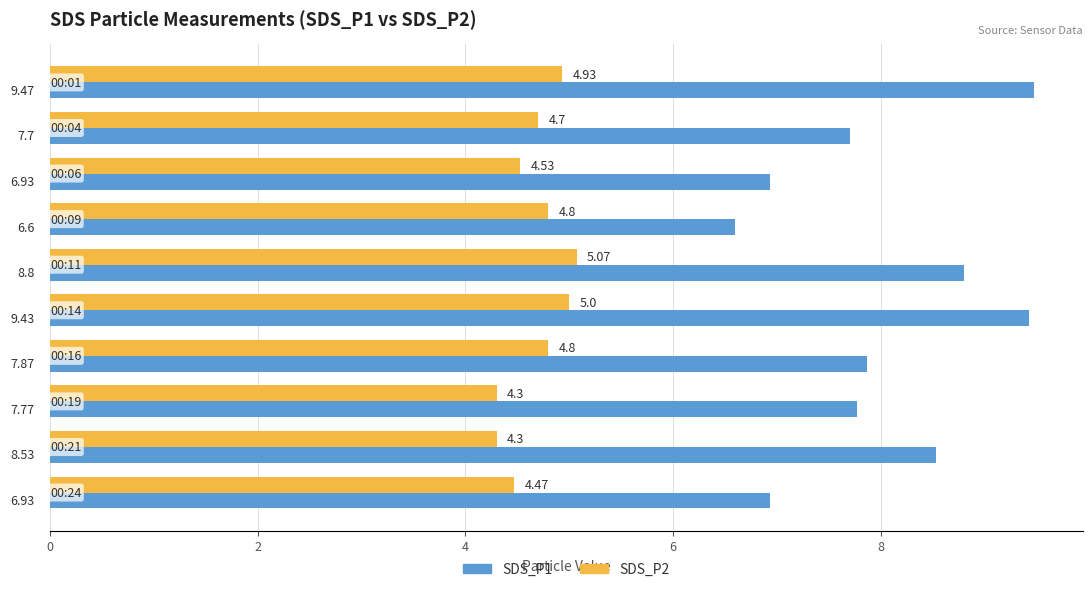

List the series in order of their peak value, highest first.

SDS_P1, SDS_P2